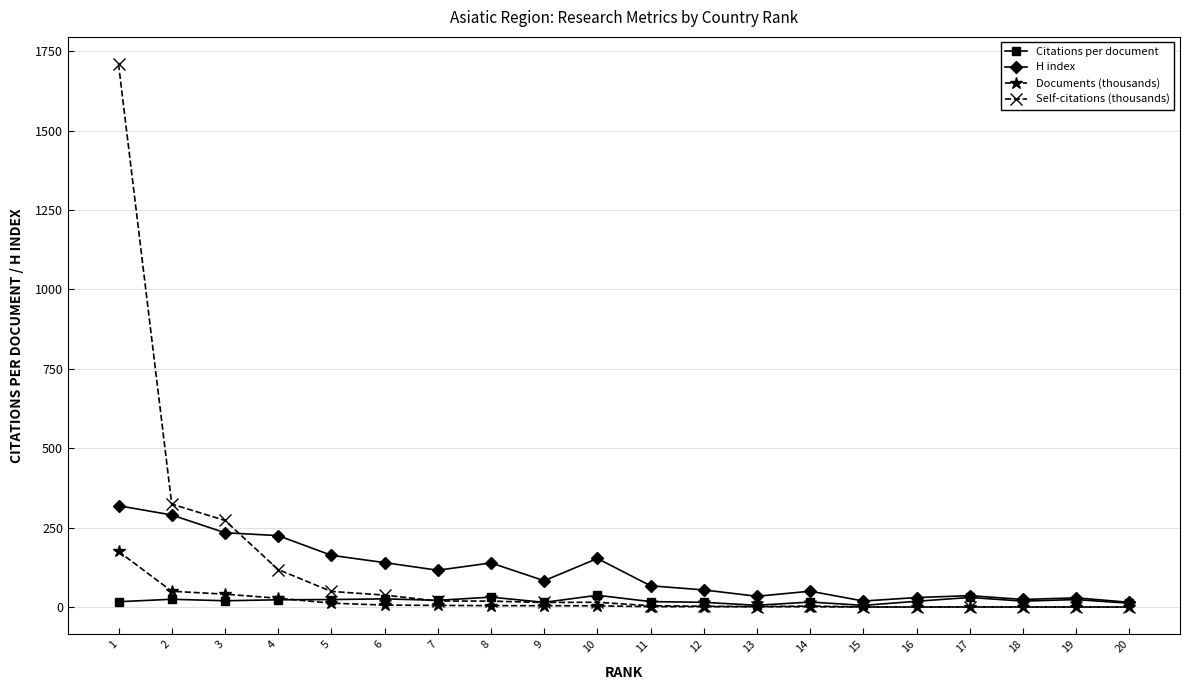

What is the maximum value shown in the chart?

1709.5